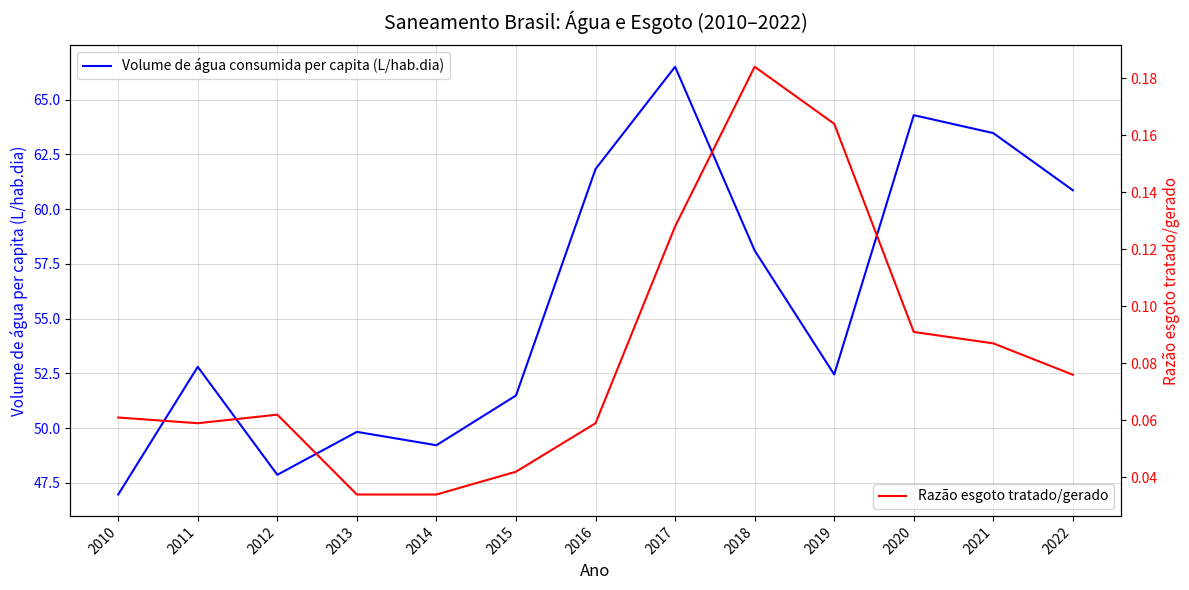

Which series changed the most between 2014 and 2017?

Volume de água consumida per capita (L/hab.dia)